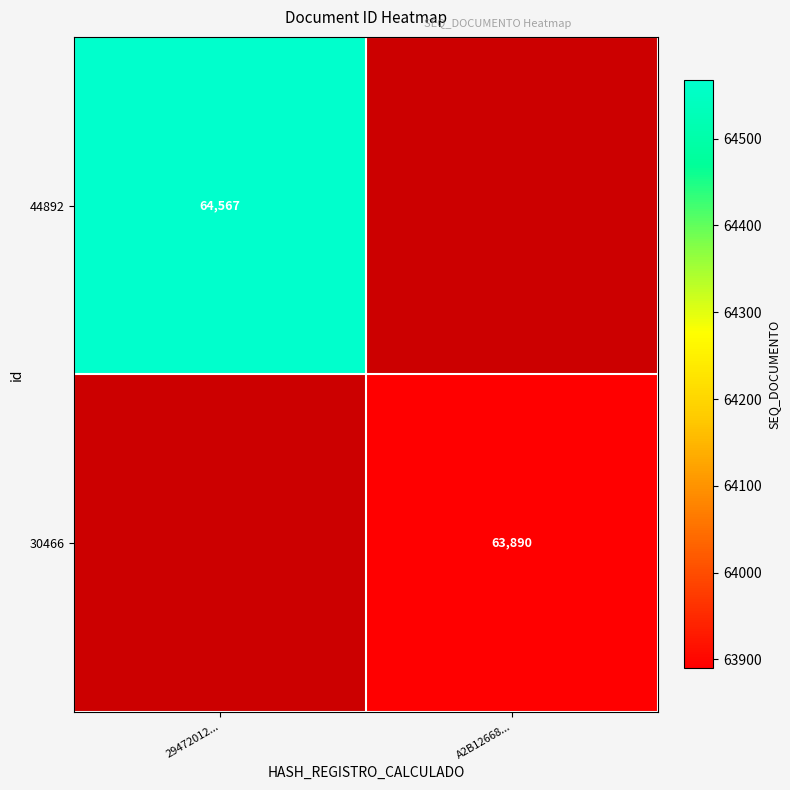

True or false: 44892 has a value of 64567 at 29472012....

True